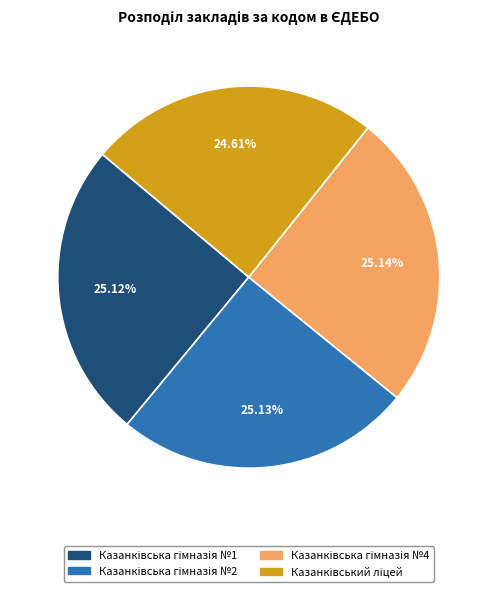

Is there a majority slice in this chart?

No